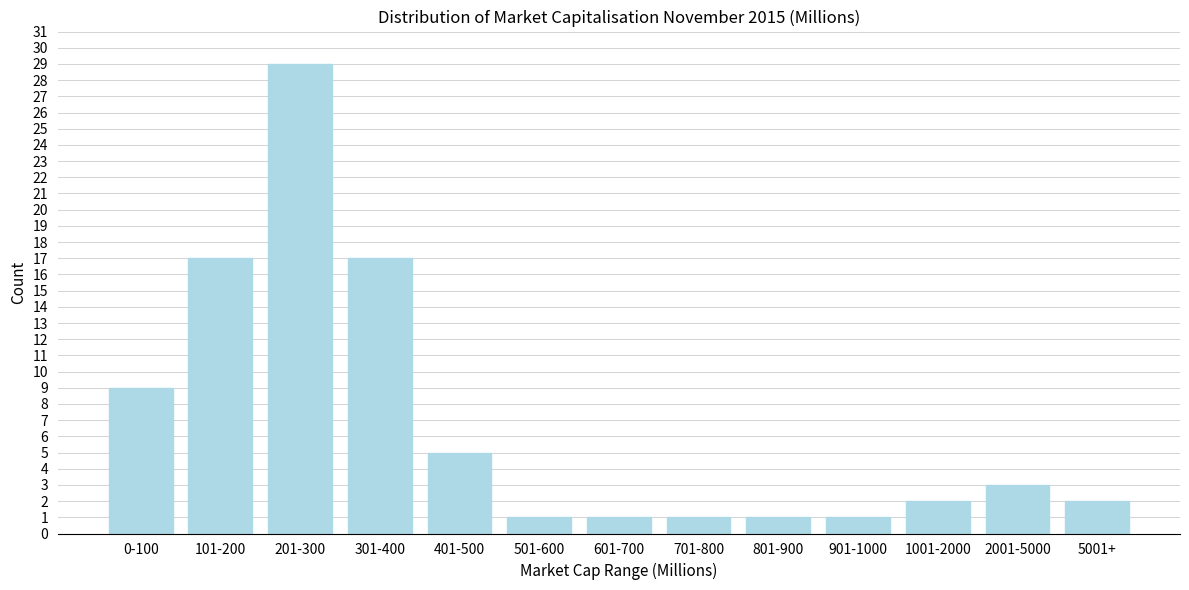

Reading right to left, what are all the values shown in this chart?

5001+=2	2001-5000=3	1001-2000=2	901-1000=1	801-900=1	701-800=1	601-700=1	501-600=1	401-500=5	301-400=17	201-300=29	101-200=17	0-100=9